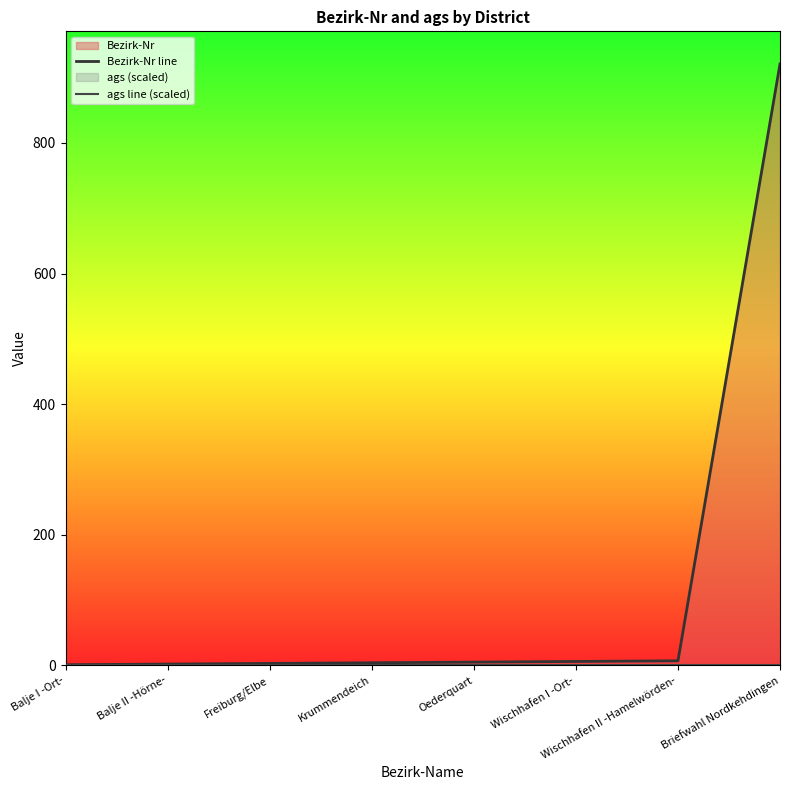

Reading left to right, extract all data points from this chart.

Bezirk-Nr line: Balje I -Ort-=1	Balje II -Hörne-=2	Freiburg/Elbe=3	Krummendeich=4	Oederquart=5	Wischhafen I -Ort-=6	Wischhafen II -Hamelwörden-=7	Briefwahl Nordkehdingen=921
ags line (scaled): Balje I -Ort-=1	Balje II -Hörne-=1	Freiburg/Elbe=1	Krummendeich=1	Oederquart=1	Wischhafen I -Ort-=1	Wischhafen II -Hamelwörden-=1	Briefwahl Nordkehdingen=1